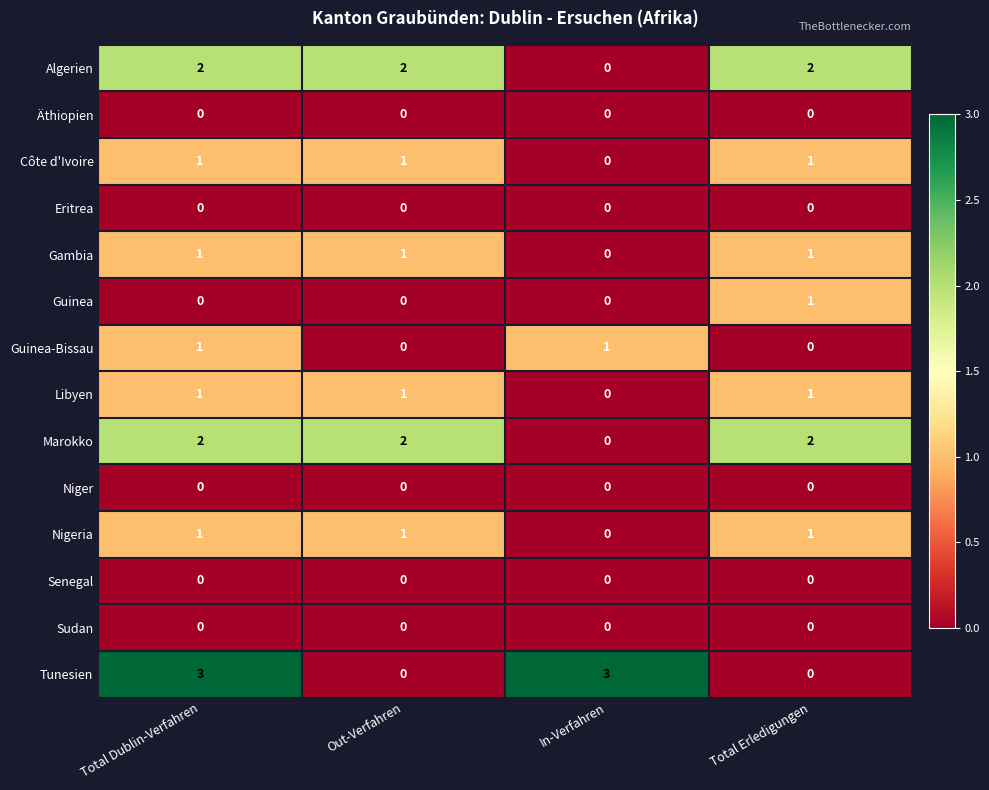

What is the greatest value displayed?

3